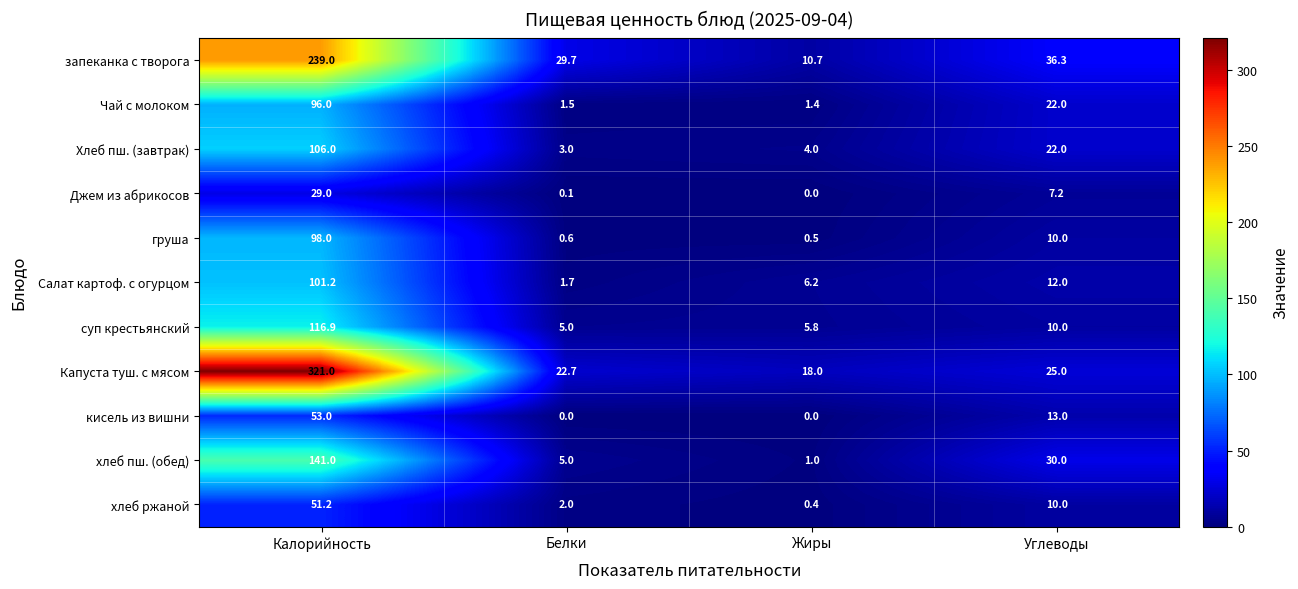

At which category is the sum across all series the highest?

Калорийность